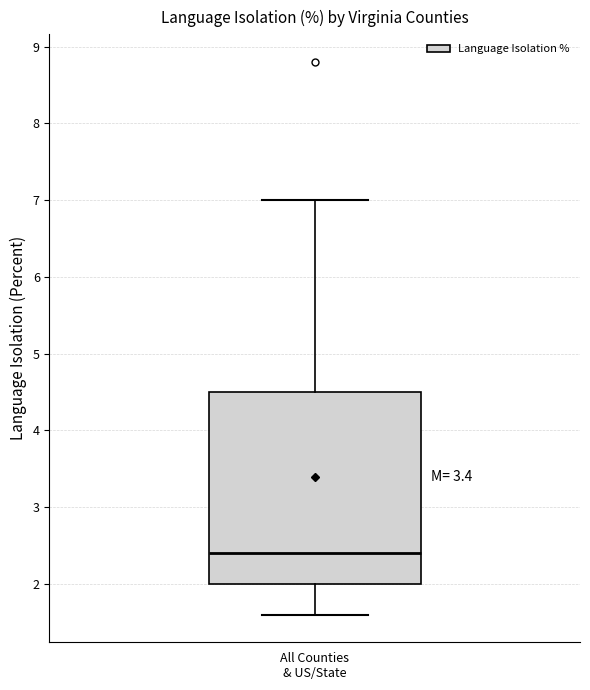

Transcribe this box plot: give where the median line is, the range the box spans, and where the two whiskers end, as read against the y-axis. The values are not printed on the chart, so give them approximately, as read against the axis.

median 2.4, box 2.0 to 4.5, whiskers 1.6 to 7.0